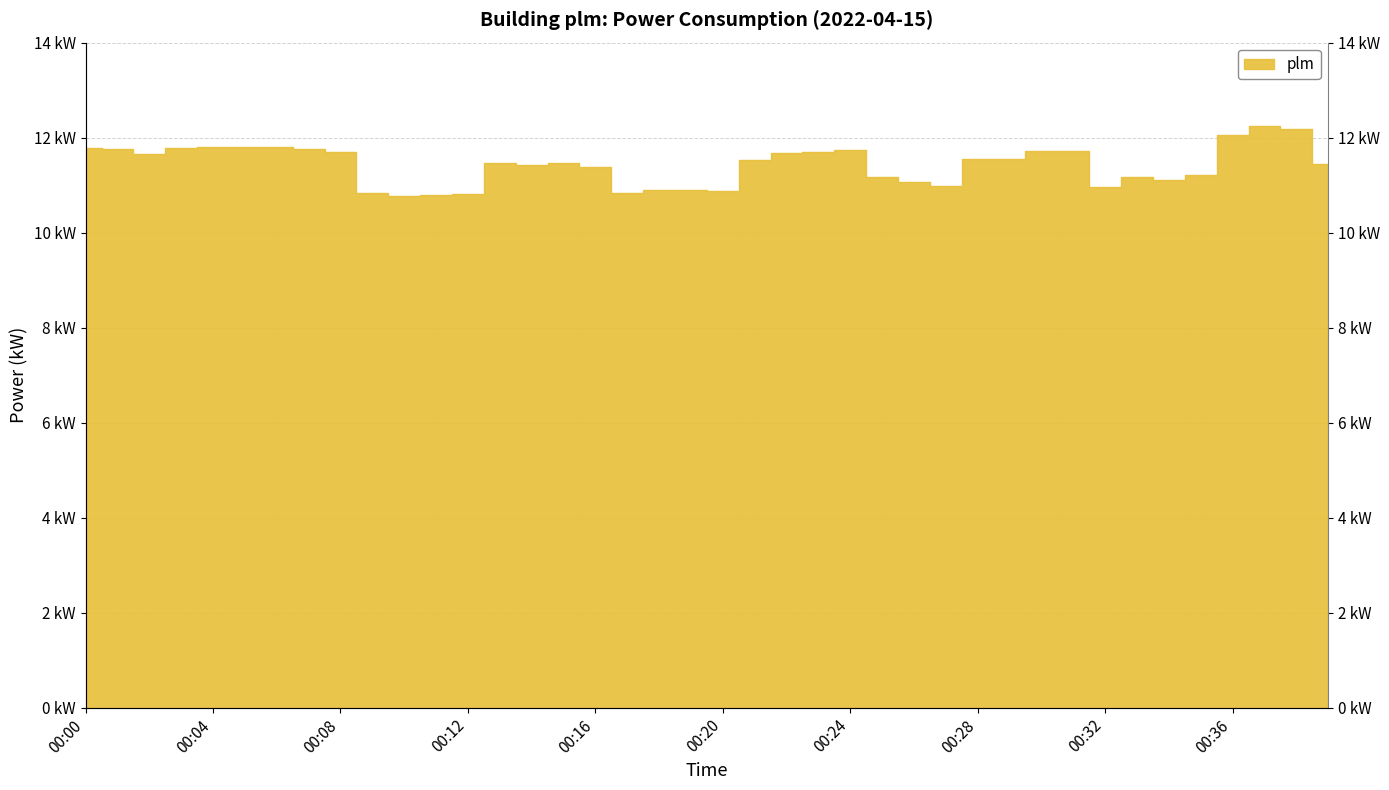

What is the change in value from 00:26 to 00:28?

+0.5